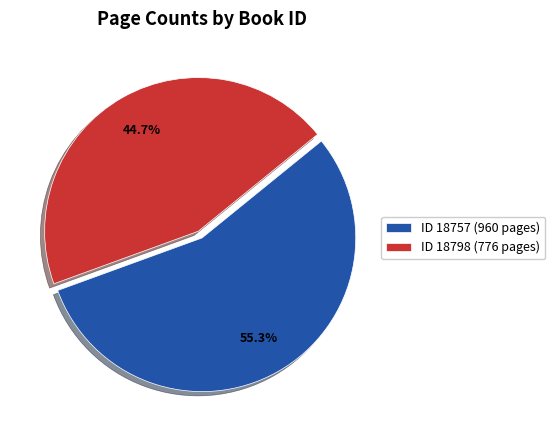

Does any single category account for the majority?

Yes